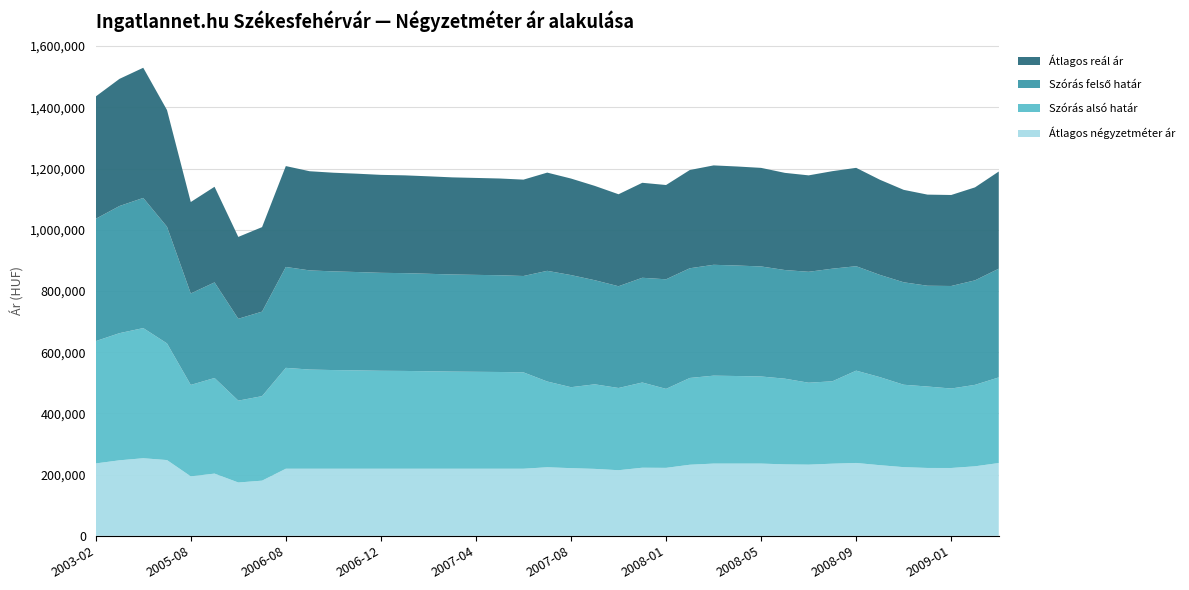

Reading left to right, what are all the values shown in this chart?

Átlagos négyzetméter ár: 2003-02=236509	2003-03=246707	2003-04=253506	2005-07=247478	2005-08=194306	2005-09=203302	2005-10=174248	2005-11=180265	2006-08=219210	2006-09=219210	2006-10=219210	2006-11=219210	2006-12=219210	2007-01=219210	2007-02=219210	2007-03=219210	2007-04=219210	2007-05=219210	2007-06=219210	2007-07=224004	2007-08=221093	2007-10=218698	2007-11=214346	2007-12=222500	2008-01=222056	2008-02=232255	2008-03=236011	2008-04=236011	2008-05=236011	2008-06=233449	2008-07=232527	2008-08=235695	2008-09=238076	2008-10=230761	2008-11=224383	2008-12=221724	2009-01=221644	2009-02=227150	2009-03=237827
Szórás alsó határ: 2003-02=399600	2003-03=415403	2003-04=425233	2005-07=381166	2005-08=298751	2005-09=312365	2005-10=267446	2005-11=276107	2006-08=329597	2006-09=323983	2006-10=322368	2006-11=321300	2006-12=320028	2007-01=319501	2007-02=318452	2007-03=317306	2007-04=316684	2007-05=316065	2007-06=314834	2007-07=280164	2007-08=264486	2007-10=276310	2007-11=268646	2007-12=278407	2008-01=258078	2008-02=283506	2008-03=287276	2008-04=286069	2008-05=284573	2008-06=280000	2008-07=267684	2008-08=269227	2008-09=301606	2008-10=287623	2008-11=269241	2008-12=266087	2009-01=259627	2009-02=266091	2009-03=279793
Szórás felső határ: 2003-02=399600	2003-03=415403	2003-04=425233	2005-07=381166	2005-08=298751	2005-09=312365	2005-10=267446	2005-11=276107	2006-08=329597	2006-09=323983	2006-10=322368	2006-11=321300	2006-12=320028	2007-01=319501	2007-02=318452	2007-03=317306	2007-04=316684	2007-05=316065	2007-06=314834	2007-07=361608	2007-08=366292	2007-10=340084	2007-11=332420	2007-12=342181	2008-01=357970	2008-02=358424	2008-03=362194	2008-04=360987	2008-05=359491	2008-06=354918	2008-07=362402	2008-08=367883	2008-09=341156	2008-10=334061	2008-11=334709	2008-12=329259	2009-01=334963	2009-02=341427	2009-03=355129
Átlagos reál ár: 2003-02=399600	2003-03=415403	2003-04=425233	2005-07=381166	2005-08=298751	2005-09=312365	2005-10=267446	2005-11=276107	2006-08=329597	2006-09=323983	2006-10=322368	2006-11=321300	2006-12=320028	2007-01=319501	2007-02=318452	2007-03=317306	2007-04=316684	2007-05=316065	2007-06=314834	2007-07=320886	2007-08=315389	2007-10=308197	2007-11=300533	2007-12=310294	2008-01=308024	2008-02=320965	2008-03=324735	2008-04=323528	2008-05=322032	2008-06=317459	2008-07=315043	2008-08=318555	2008-09=321381	2008-10=310842	2008-11=301975	2008-12=297673	2009-01=297295	2009-02=303759	2009-03=317461